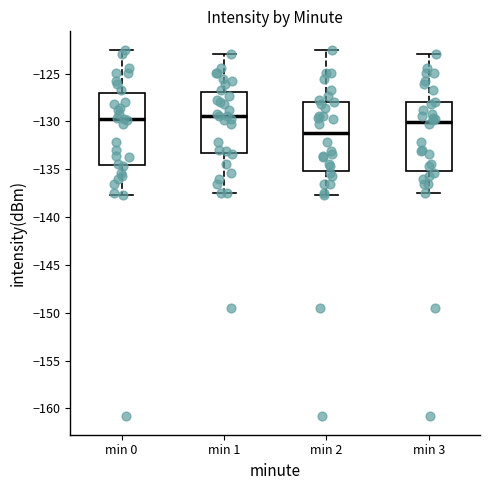

Reading left to right, read every box against the y-axis: the position of its median line, the range the box covers, and the ends of its whiskers. The values are not printed on the chart, so give them approximately, as read against the axis.

min 0: median -130.0, box -134.5 to -127.0, whiskers -137.5 to -122.5
min 1: median -129.5, box -133.5 to -127.0, whiskers -137.5 to -123.0
min 2: median -131.0, box -135.0 to -128.0, whiskers -137.5 to -122.5
min 3: median -130.0, box -135.0 to -128.0, whiskers -137.5 to -123.0